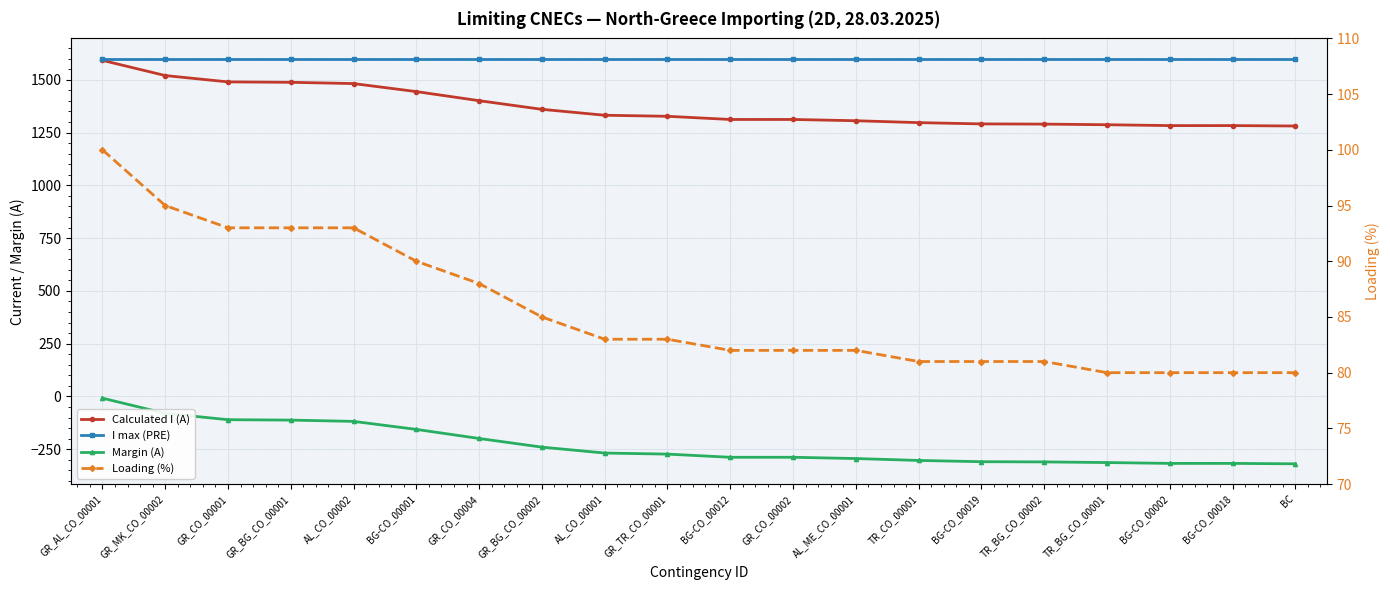

List the series in order of their peak value, lowest first.

Margin (A), Loading (%), Calculated I (A), I max (PRE)